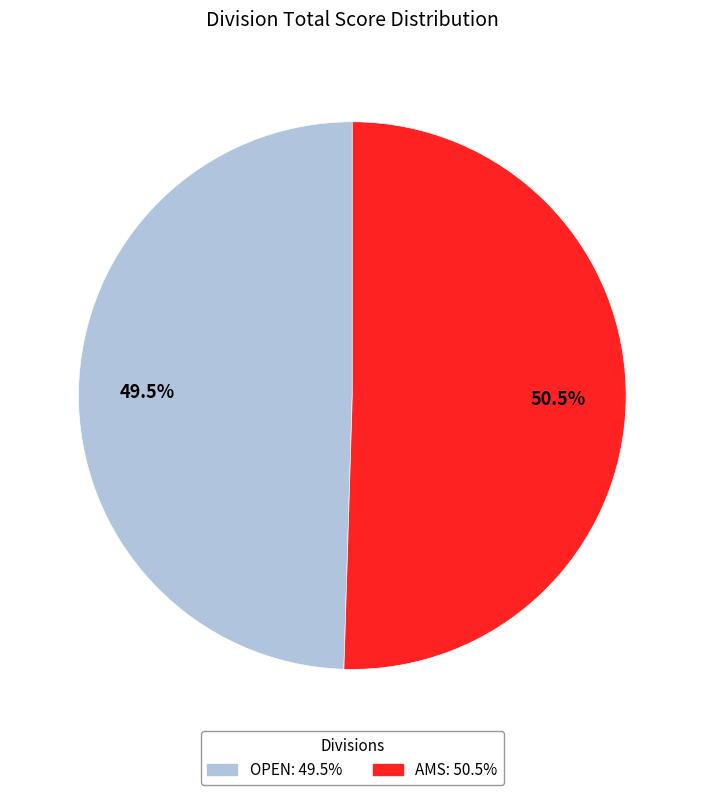

Is there any slice that represents more than half of the pie?

Yes